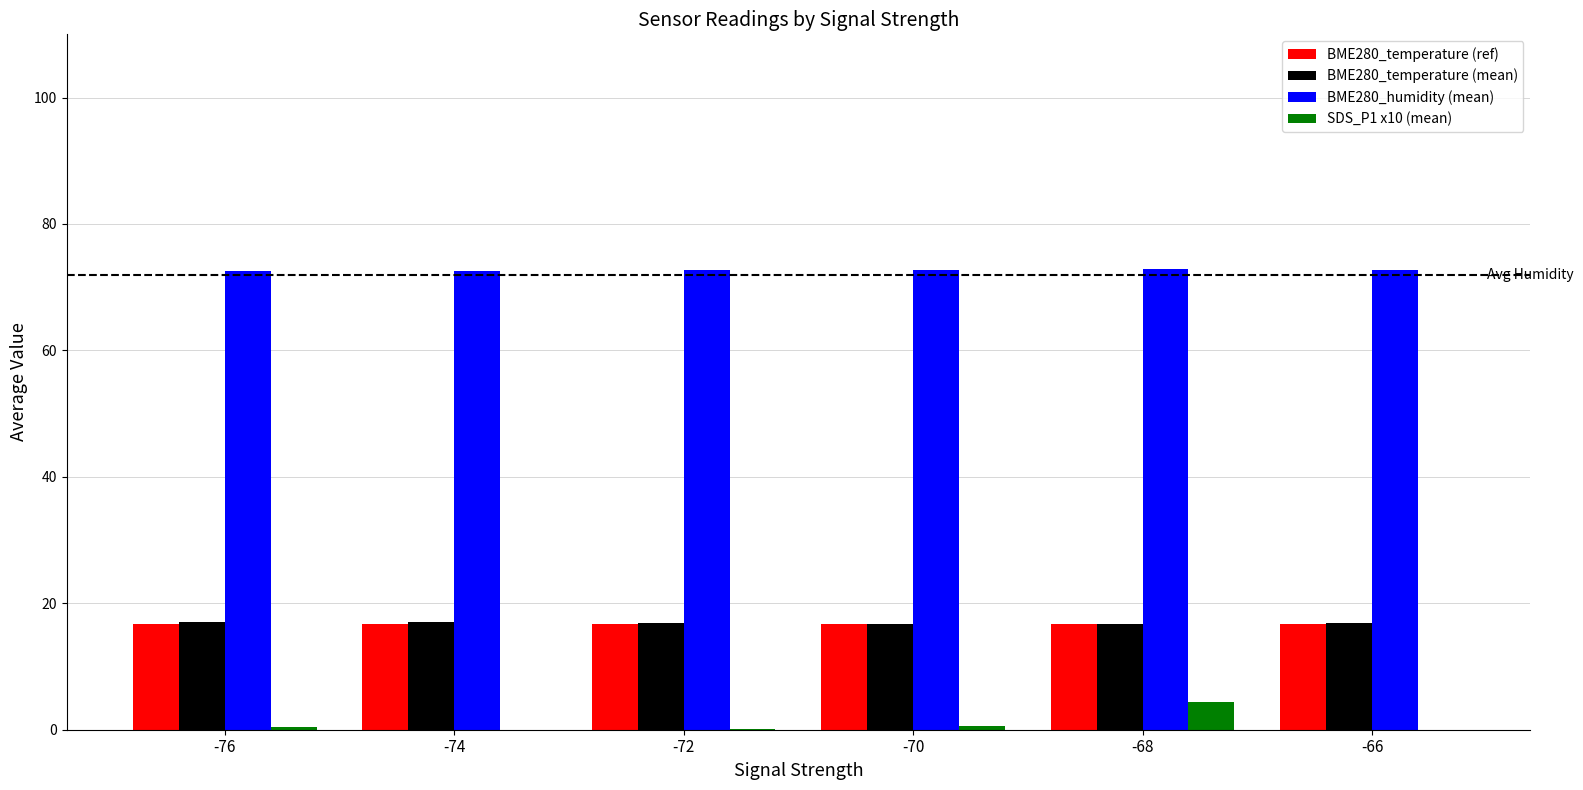

What is the maximum value shown in the chart?

72.8